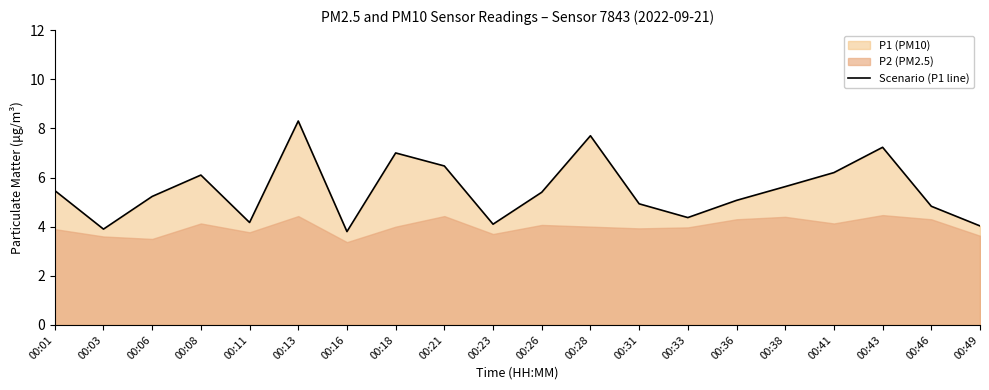

Is it true that the value at 00:16 is 3.8?

True